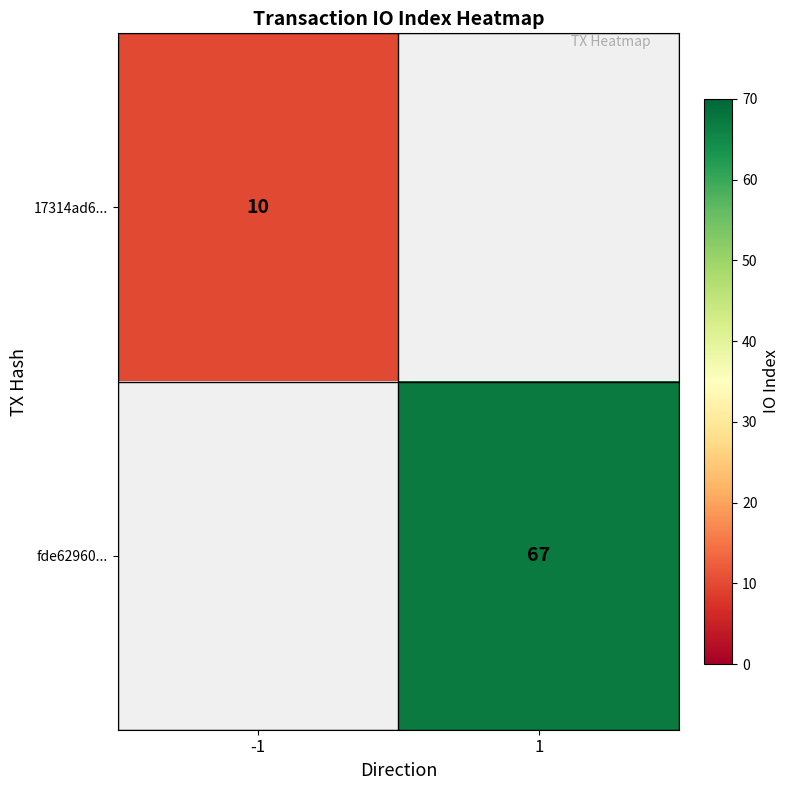

What is the maximum value shown in the chart?

67.0